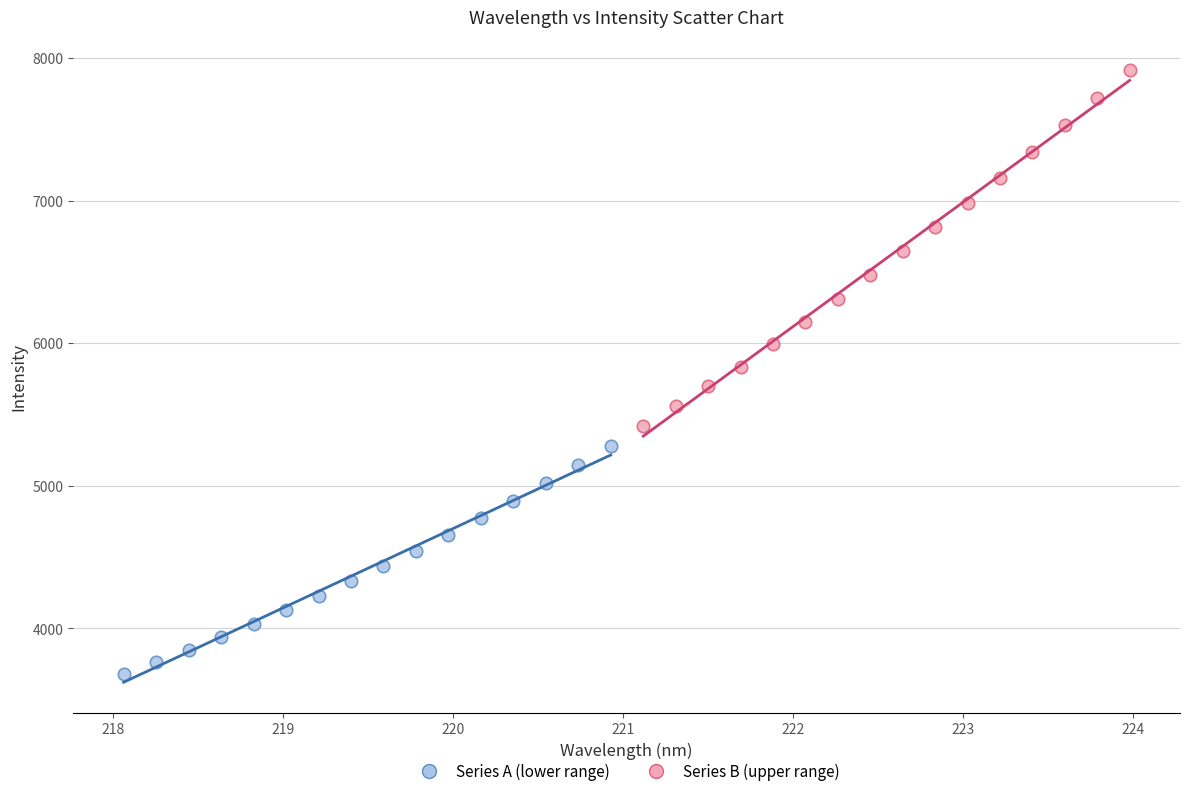

Which series has the widest spread of Y values?

Series B (upper range)